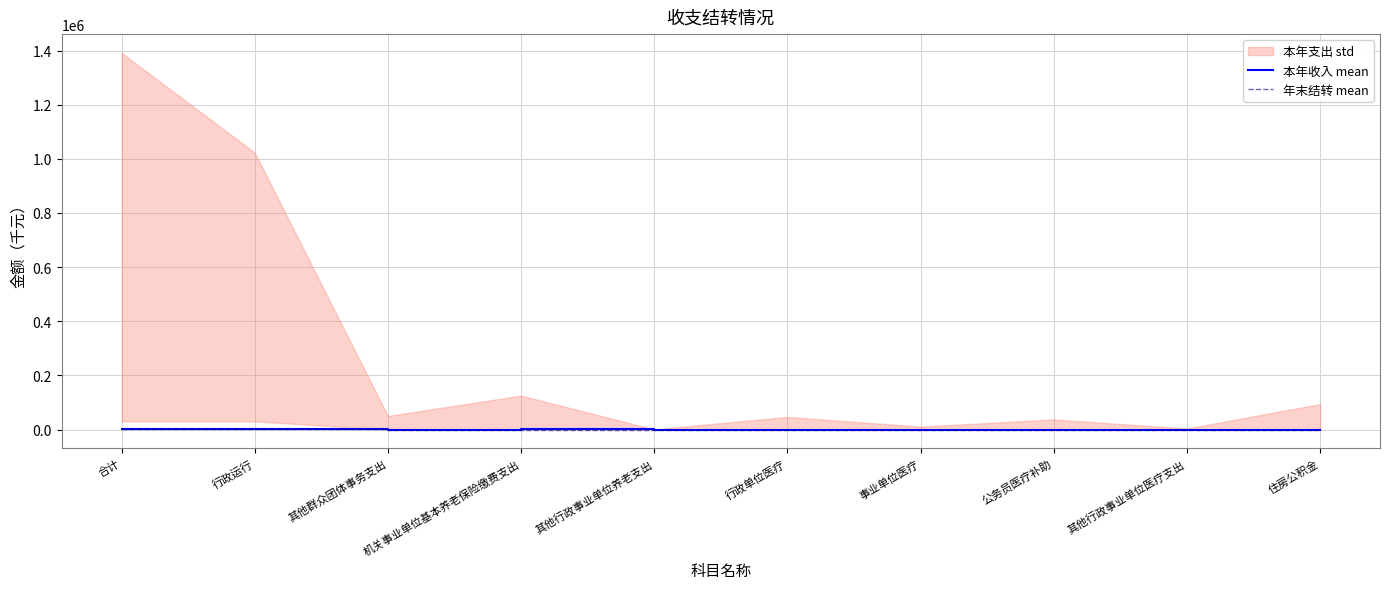

The value of 年末结转 mean at 其他行政事业单位医疗支出 is 0.0. True or false?

True